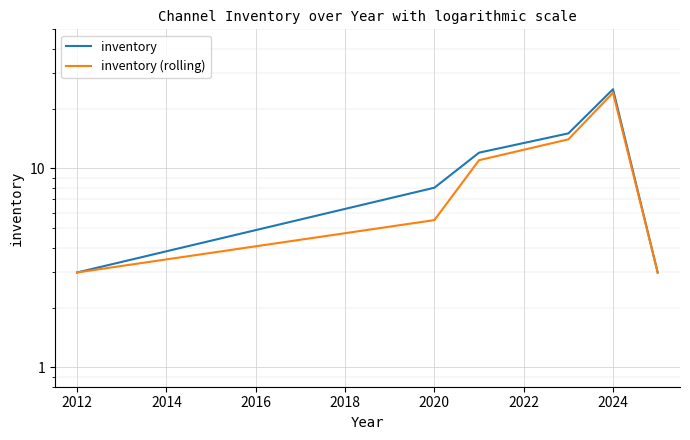

Which series has the widest spread of values?

inventory